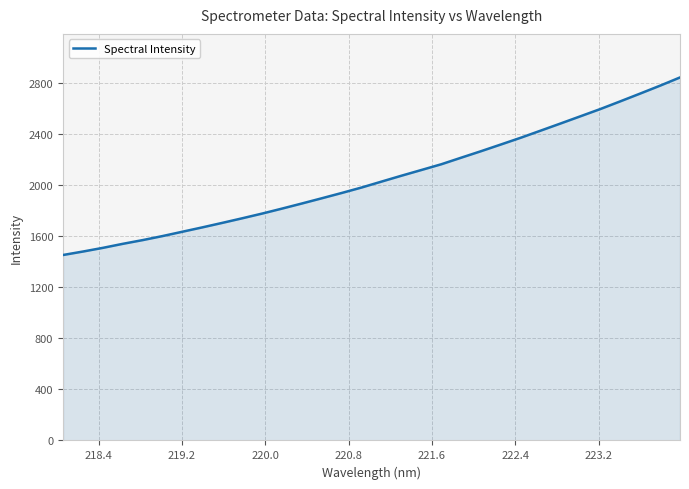

How many lines are shown in the chart?

1